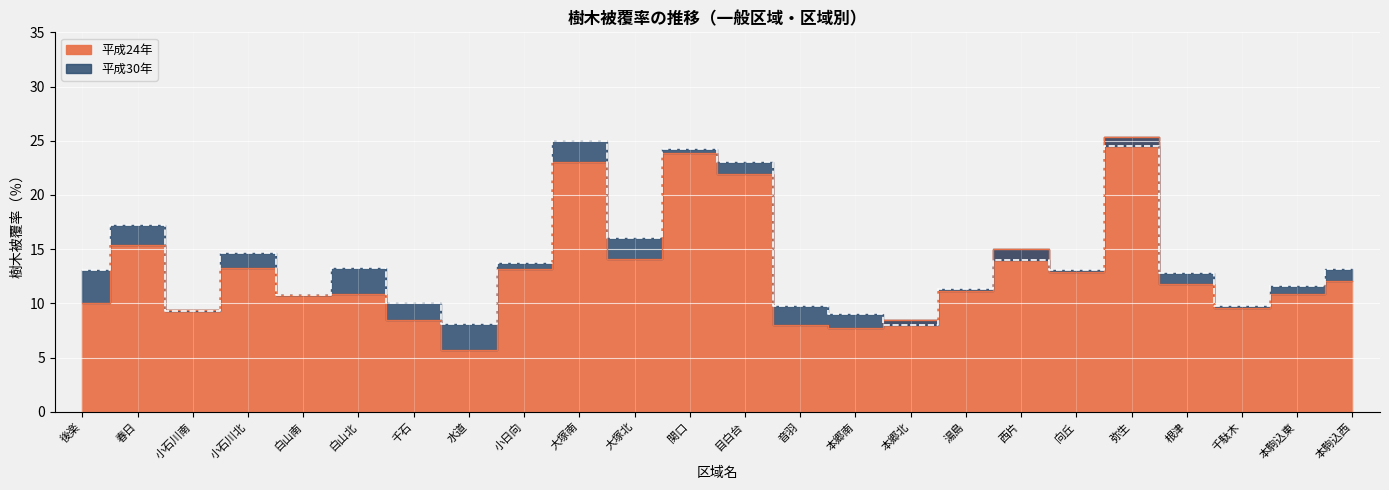

At which label does 平成30年 reach its peak?

大塚南